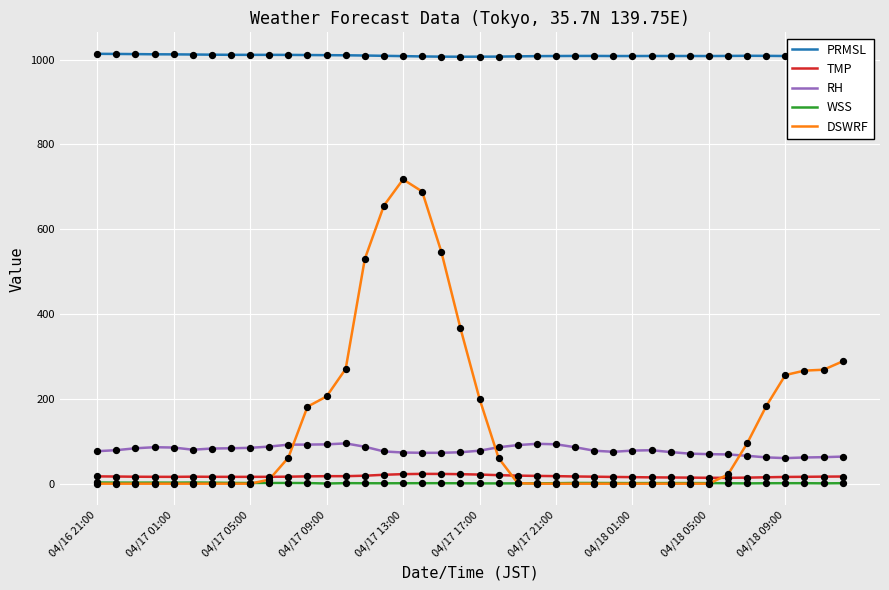

True or false: RH and WSS intersect in this chart.

False